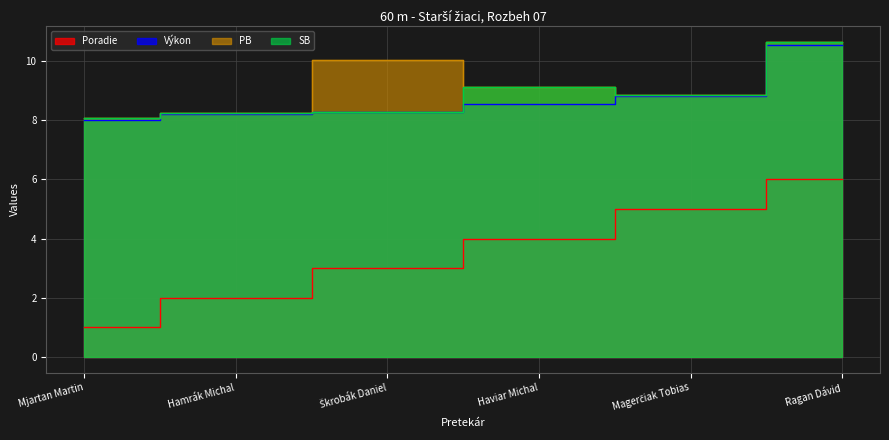

Rank the series at Ragan Dávid from lowest to highest value.

Poradie, Vykon, PB, SB